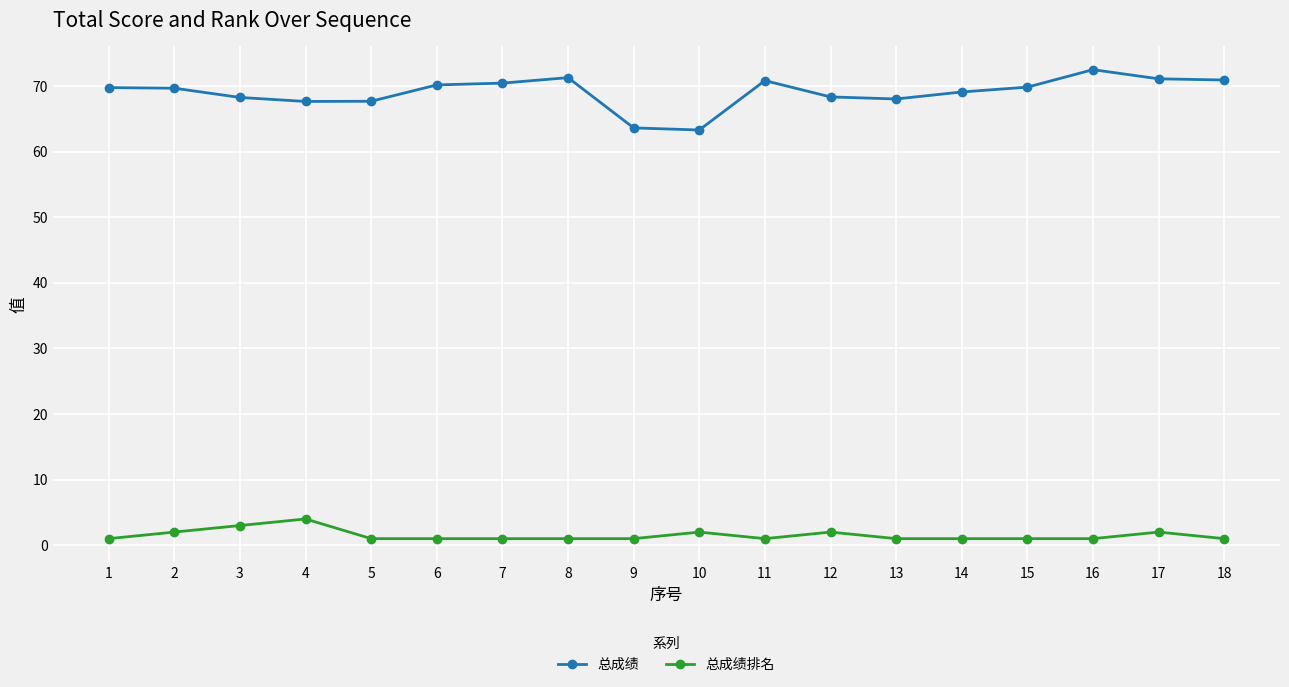

The value of 总成绩 at 9 is 63.6. True or false?

True